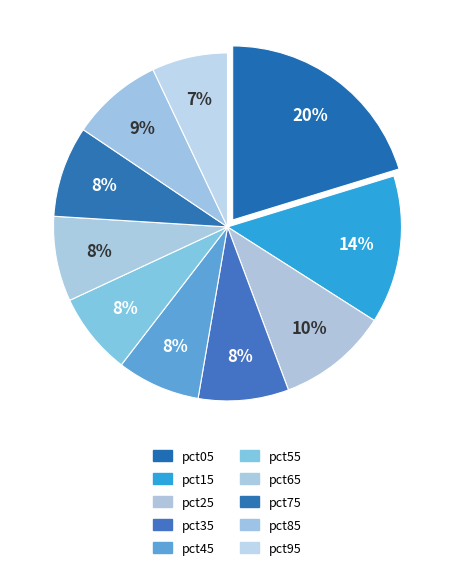

How many segments does this pie chart have?

10